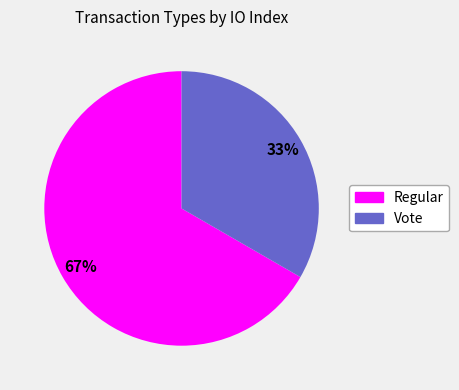

Which category accounts for the majority?

Regular